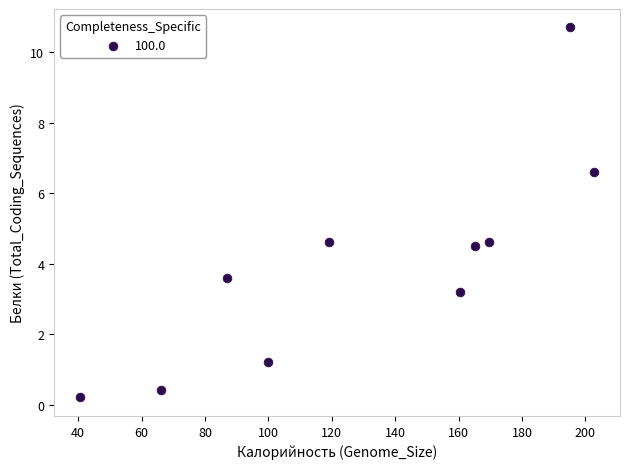

What is the range of X values (max minus min)?

162.3